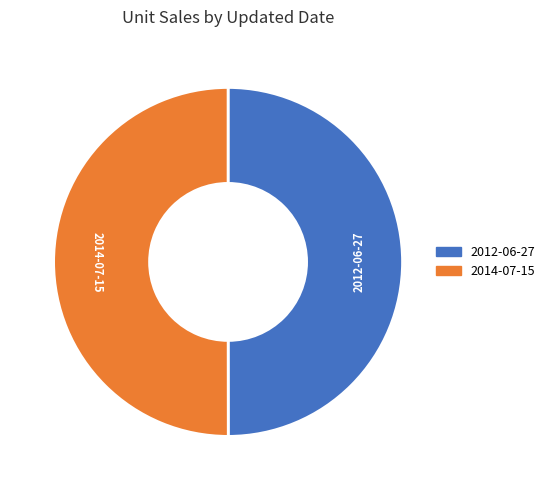

Is the sum of 2014-07-15 and 2012-06-27 greater than half?

Yes